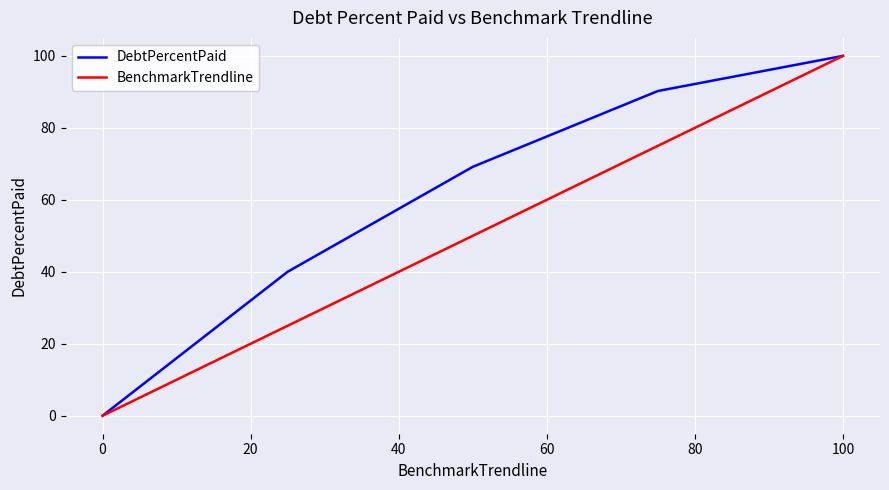

True or false: BenchmarkTrendline has more than 1 points higher than both neighbors.

False